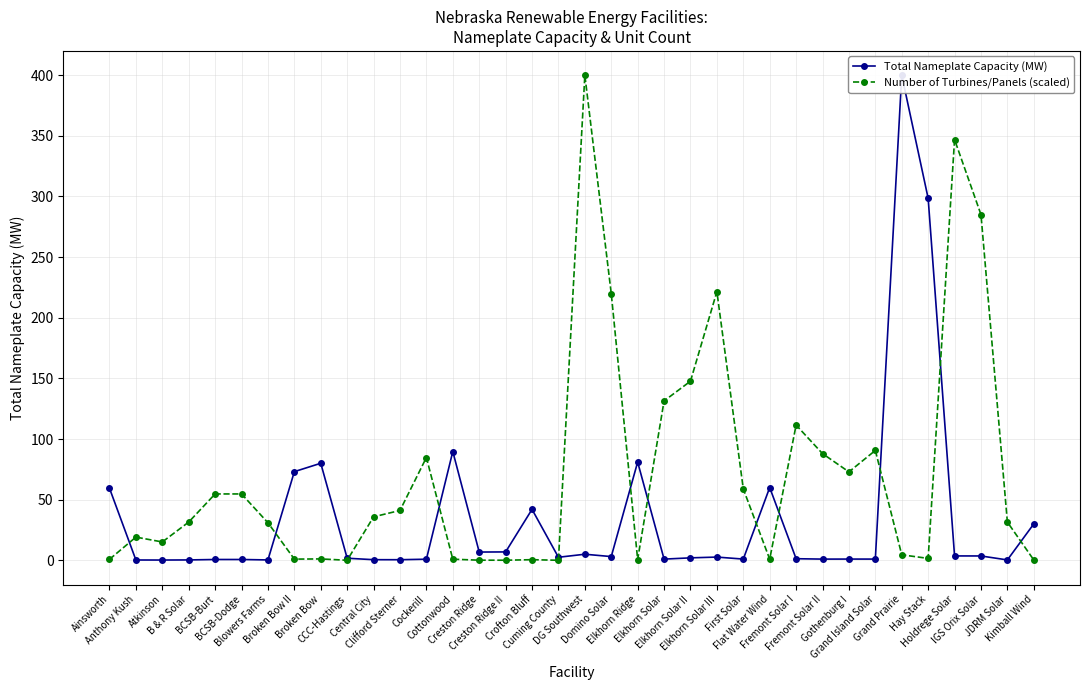

What is the greatest value displayed?

400.0